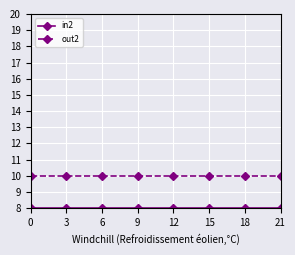

What is the total value across all series at 21?

18